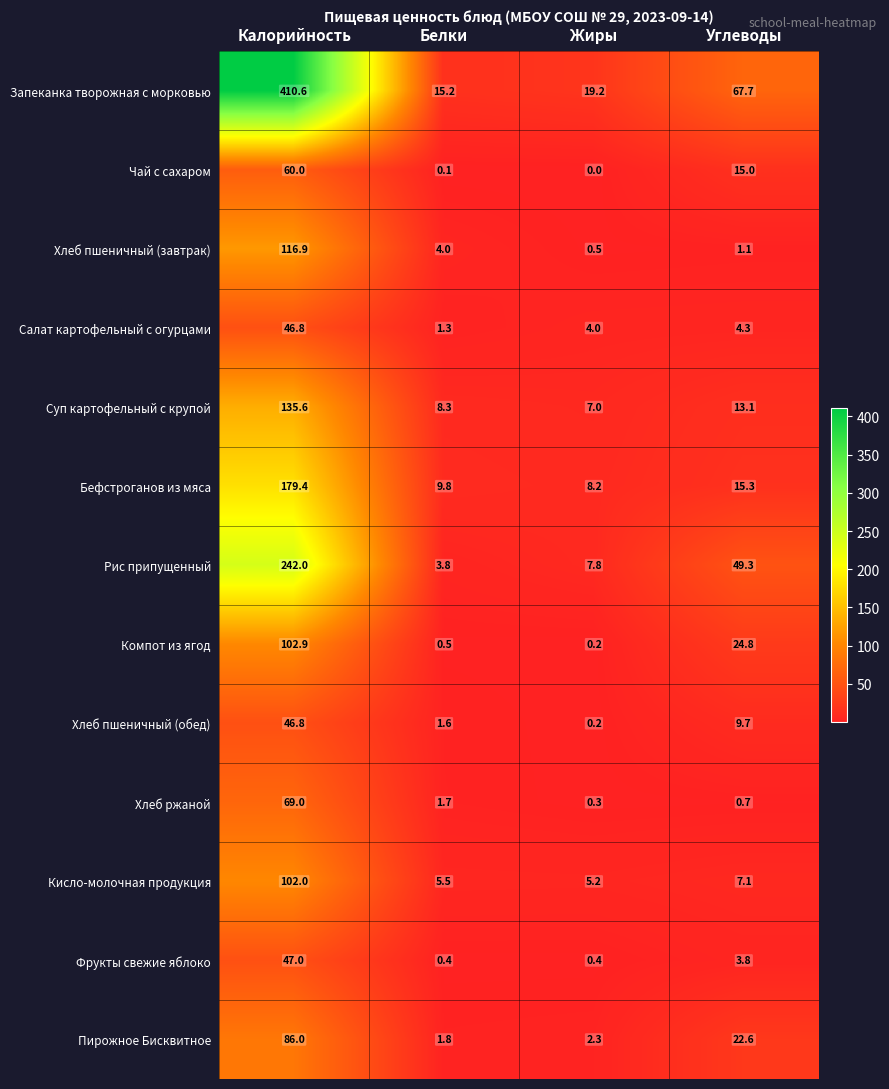

Rank the series at Углеводы from highest to lowest value.

Запеканка творожная с морковью, Рис припущенный, Компот из ягод, Пирожное Бисквитное, Бефстроганов из мяса, Чай с сахаром, Суп картофельный с крупой, Хлеб пшеничный (обед), Кисло-молочная продукция, Салат картофельный с огурцами, Фрукты свежие яблоко, Хлеб пшеничный (завтрак), Хлеб ржаной